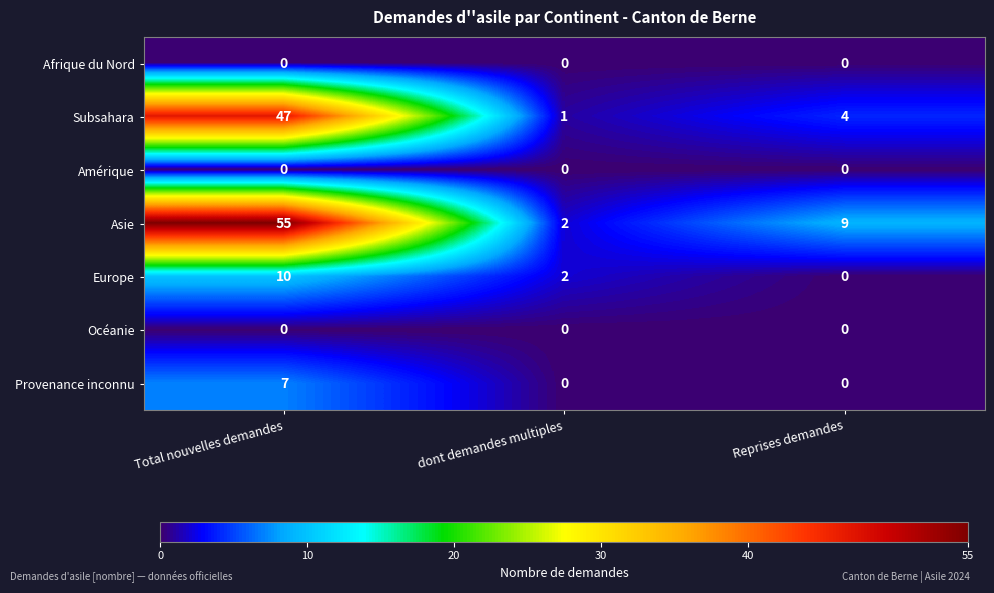

What is the total value across all series at Reprises demandes?

13